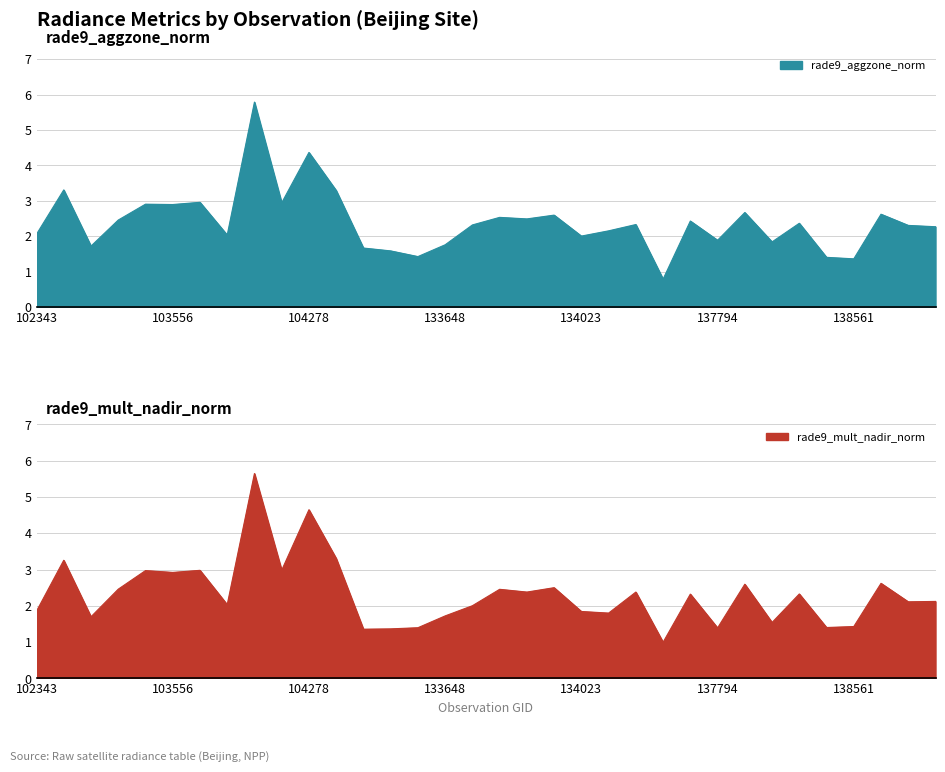

True or false: rade9_mult_nadir_norm and rade9_aggzone_norm cross at least once.

True